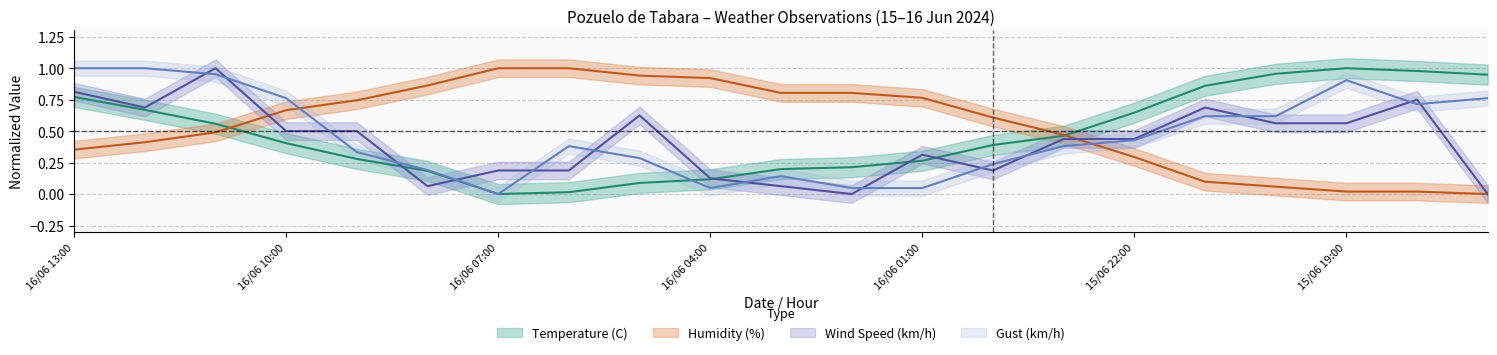

The Gust (km/h) series shows 0.6 at 15/06 23:00. True or false?

False